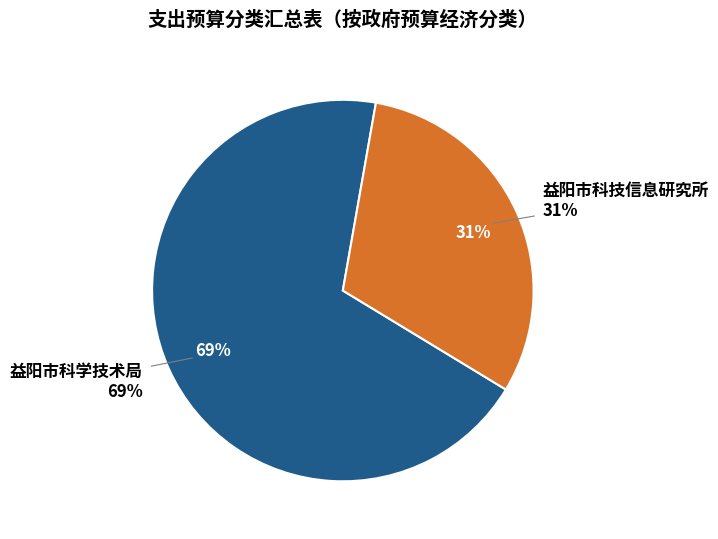

Combined, what portion of the pie is 益阳市科技信息研究所 and 益阳市科学技术局?

100.0%